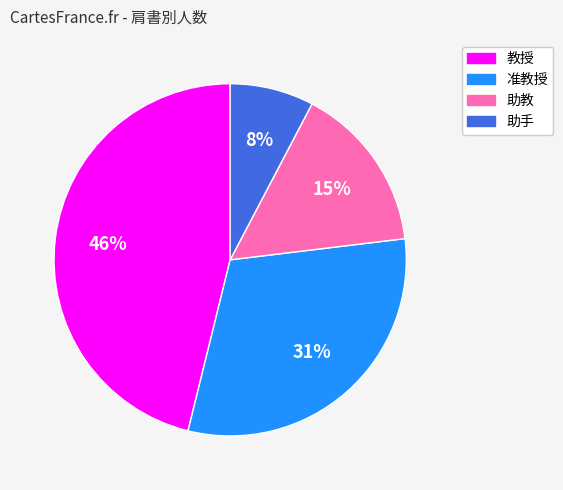

Rank the categories by value from highest to lowest.

教授, 准教授, 助教, 助手